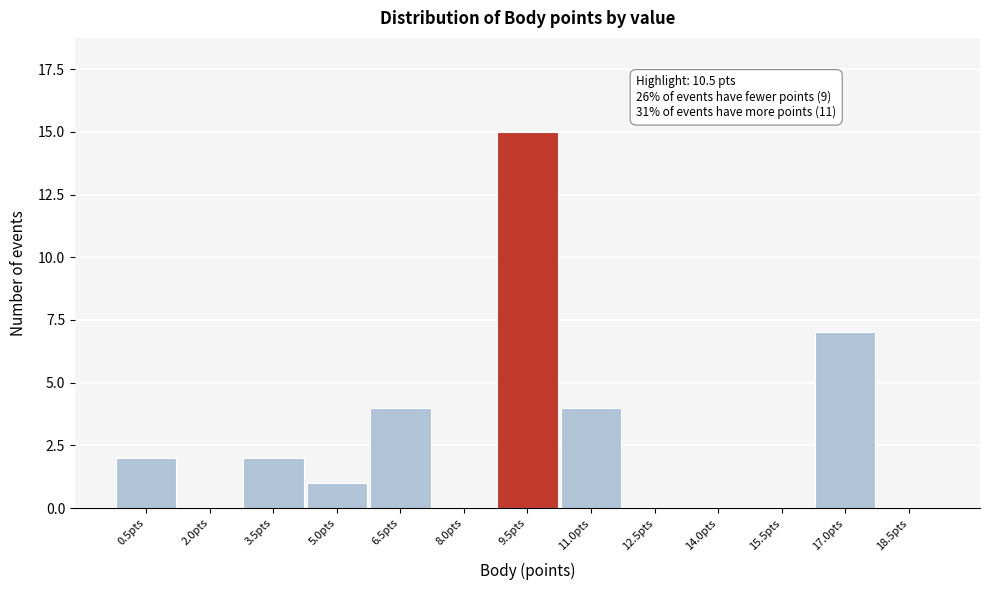

Reading left to right, extract all data points from this chart.

0.5pts=2	2.0pts=0	3.5pts=2	5.0pts=1	6.5pts=4	8.0pts=0	9.5pts=15	11.0pts=4	12.5pts=0	14.0pts=0	15.5pts=0	17.0pts=7	18.5pts=0